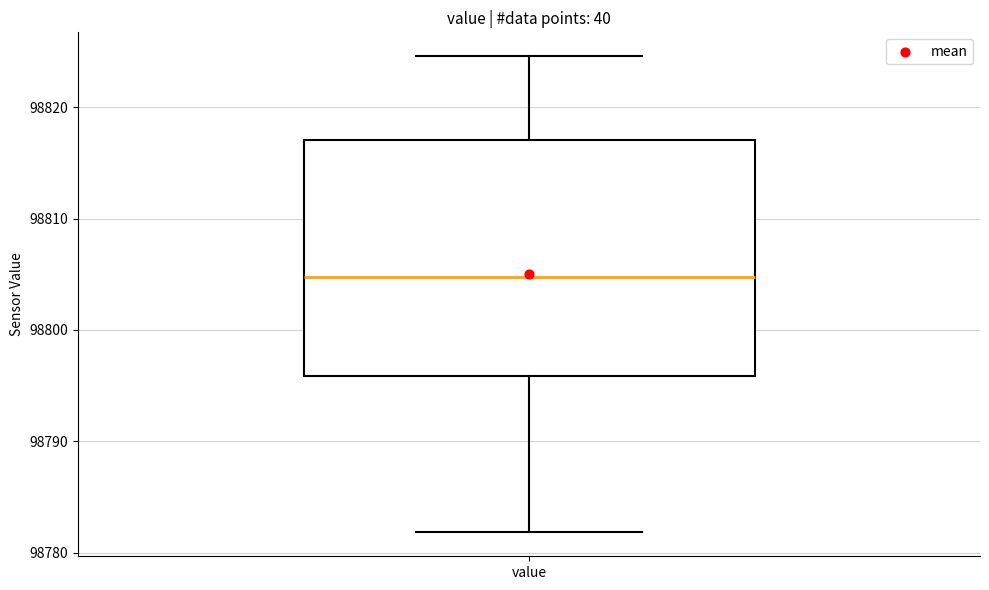

Transcribe this box plot: give where the median line is, the range the box spans, and where the two whiskers end, as read against the y-axis. The values are not printed on the chart, so give them approximately, as read against the axis.

median 98805, box 98796 to 98817, whiskers 98782 to 98825